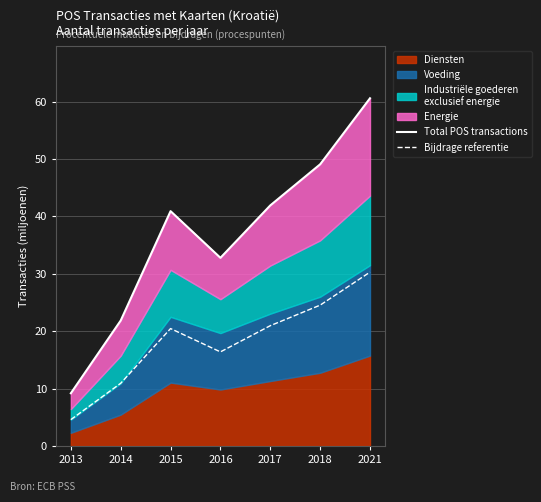

Which series has the widest spread of values?

Total POS transactions